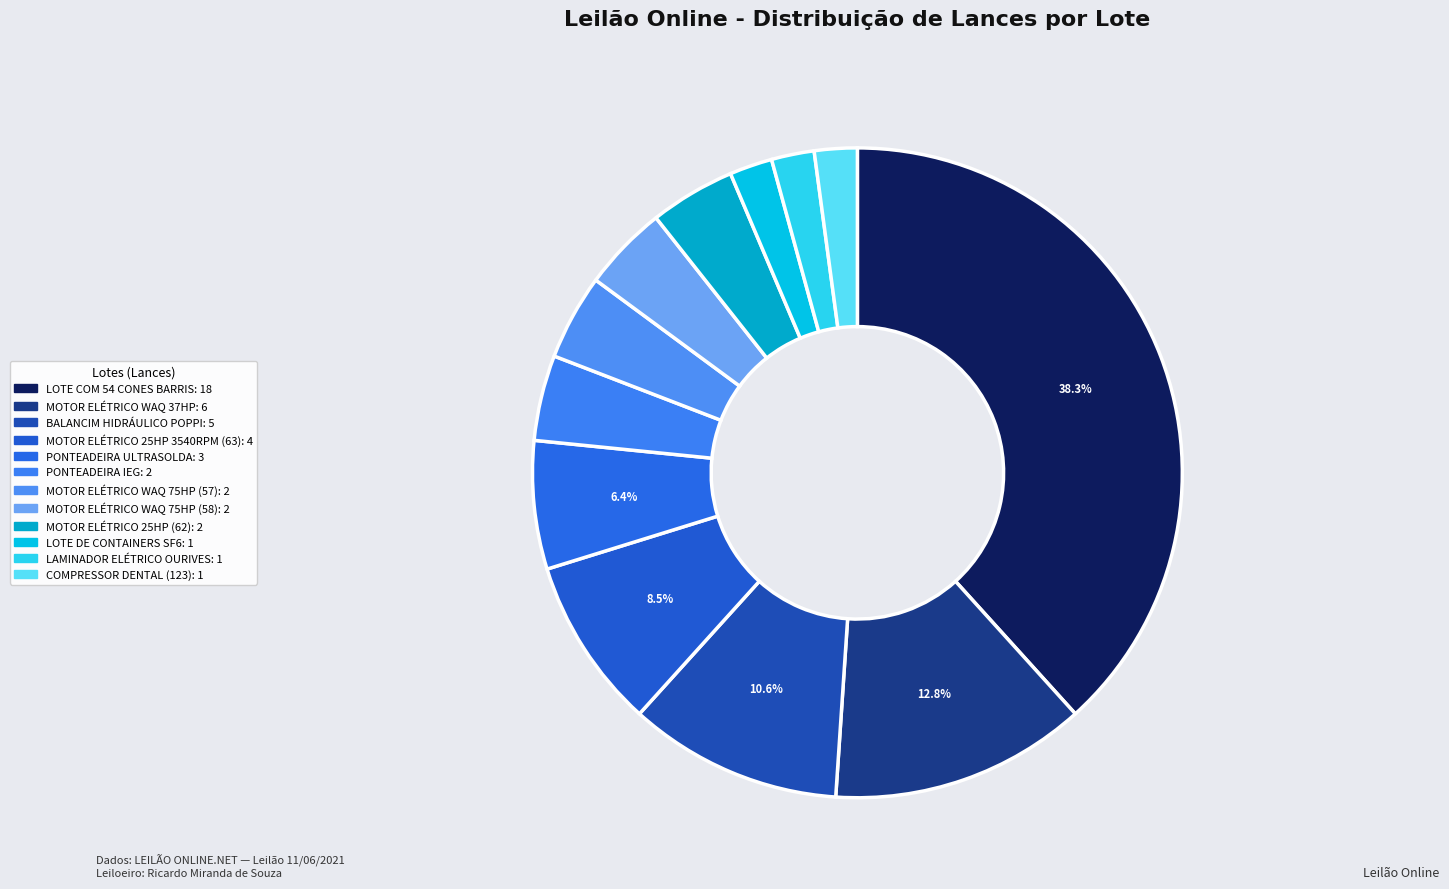

Which slice is the largest?

LOTE COM 54 CONES BARRIS